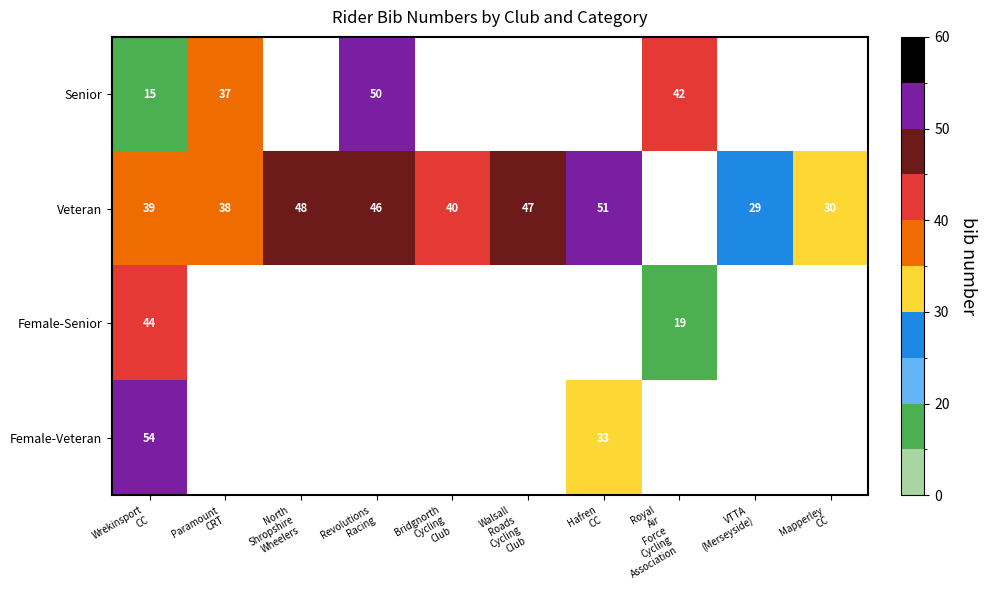

How many values in Female-Senior are above zero?

2